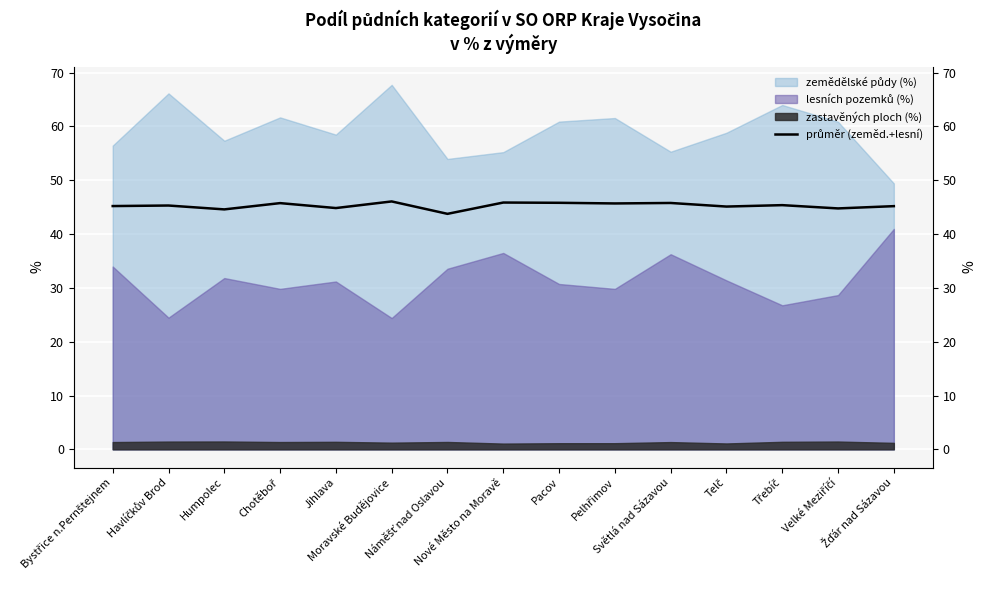

Which has a higher value, Bystřice n.Pernštejnem or Humpolec?

Bystřice n.Pernštejnem